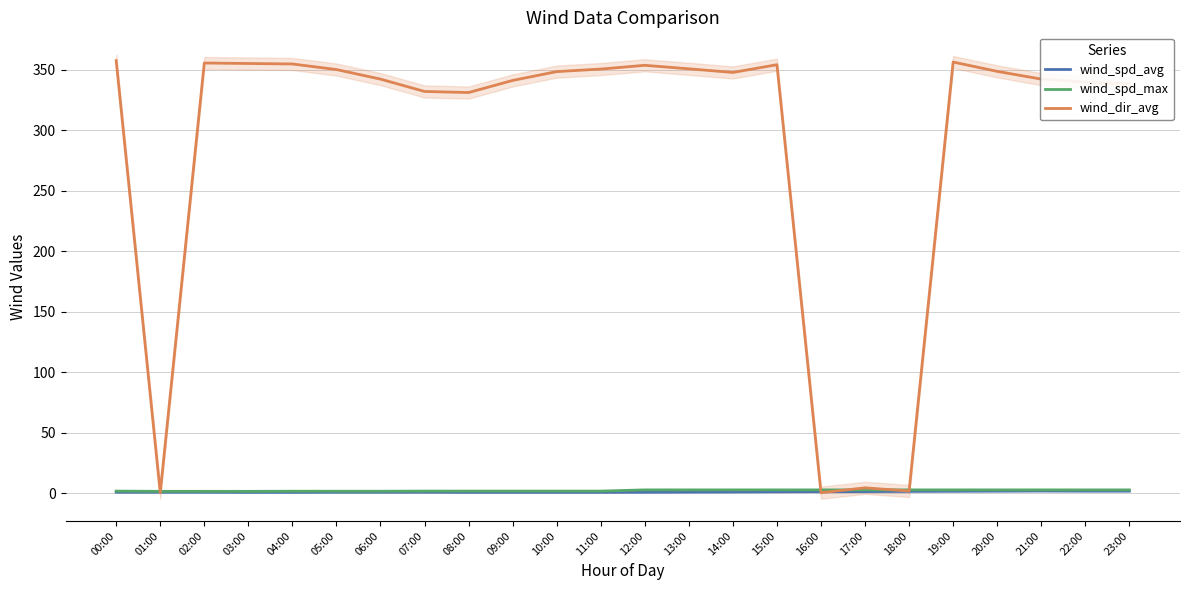

Reading left to right, what are all the values shown in this chart?

wind_spd_avg: 00:00=0.8	01:00=0.8	02:00=0.8	03:00=0.7	04:00=0.7	05:00=0.8	06:00=0.8	07:00=0.8	08:00=0.7	09:00=0.7	10:00=0.7	11:00=0.7	12:00=0.8	13:00=0.9	14:00=1.0	15:00=1.1	16:00=1.2	17:00=1.3	18:00=1.5	19:00=1.6	20:00=1.7	21:00=1.8	22:00=1.7	23:00=1.7
wind_spd_max: 00:00=1.7	01:00=1.5	02:00=1.5	03:00=1.5	04:00=1.6	05:00=1.6	06:00=1.6	07:00=1.7	08:00=1.7	09:00=1.7	10:00=1.7	11:00=1.7	12:00=2.7	13:00=2.7	14:00=2.7	15:00=2.7	16:00=2.7	17:00=2.7	18:00=2.7	19:00=2.7	20:00=2.7	21:00=2.7	22:00=2.7	23:00=2.7
wind_dir_avg: 00:00=357.4	01:00=0.4	02:00=355.4	03:00=355.0	04:00=354.6	05:00=350.0	06:00=342.1	07:00=331.9	08:00=331.0	09:00=341.0	10:00=348.3	11:00=350.4	12:00=353.5	13:00=350.6	14:00=347.6	15:00=354.0	16:00=0.4	17:00=4.4	18:00=1.8	19:00=356.2	20:00=348.5	21:00=342.1	22:00=339.7	23:00=338.1